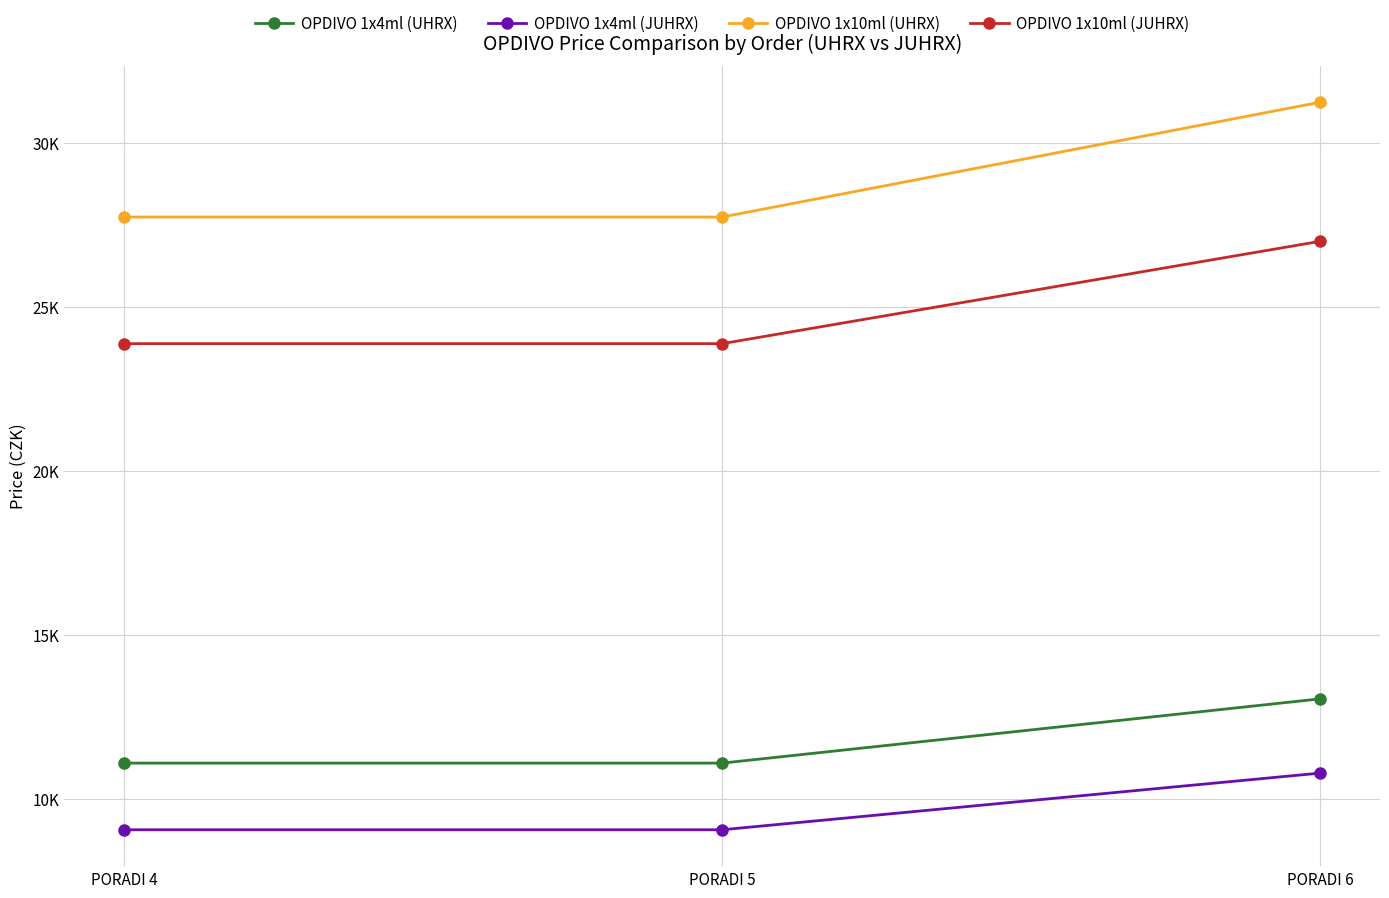

Does the chart have visible grid lines?

Yes